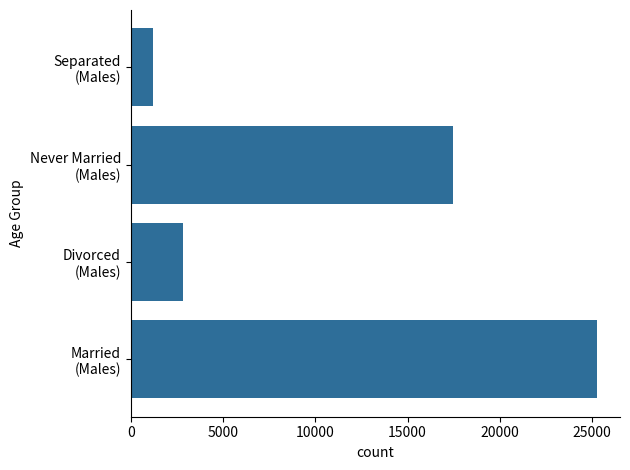

Reading bottom to top, what are all the values shown in this chart?

25245	2845	17463	1196